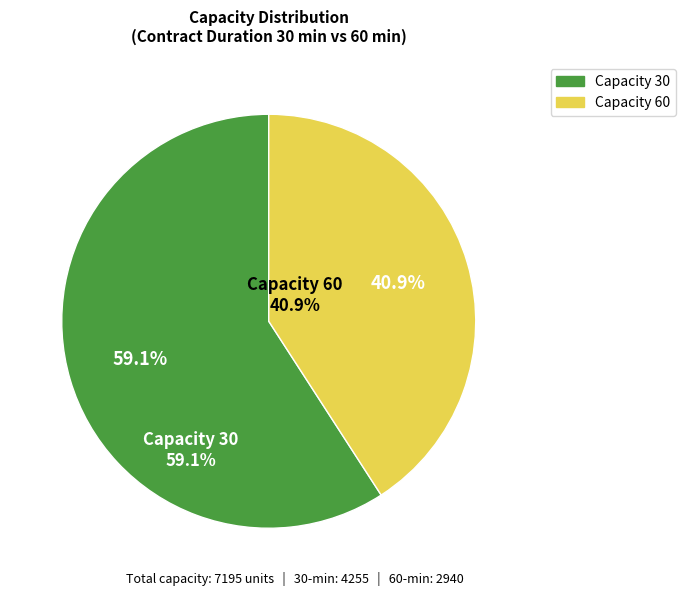

How many slices are in this pie chart?

2